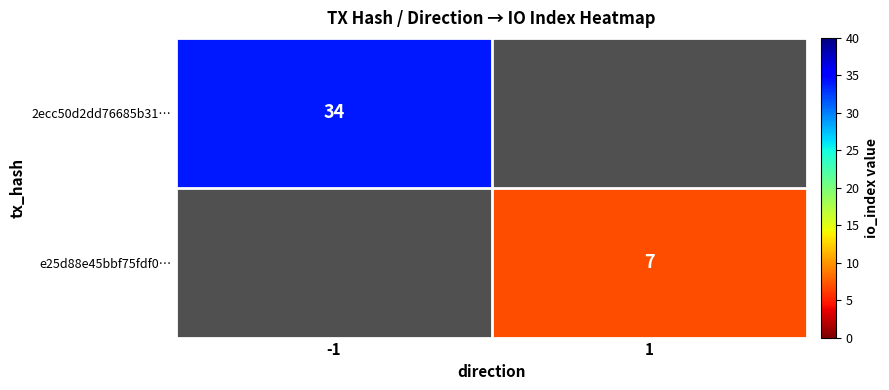

The e25d88e45bbf75fdf0… series shows 7 at 1. True or false?

True